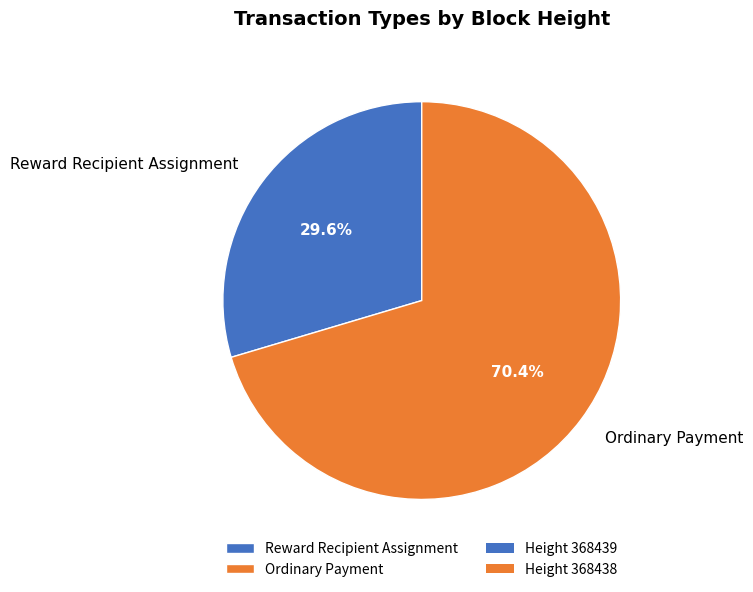

Between Reward Recipient Assignment and Ordinary Payment, which is larger?

Ordinary Payment